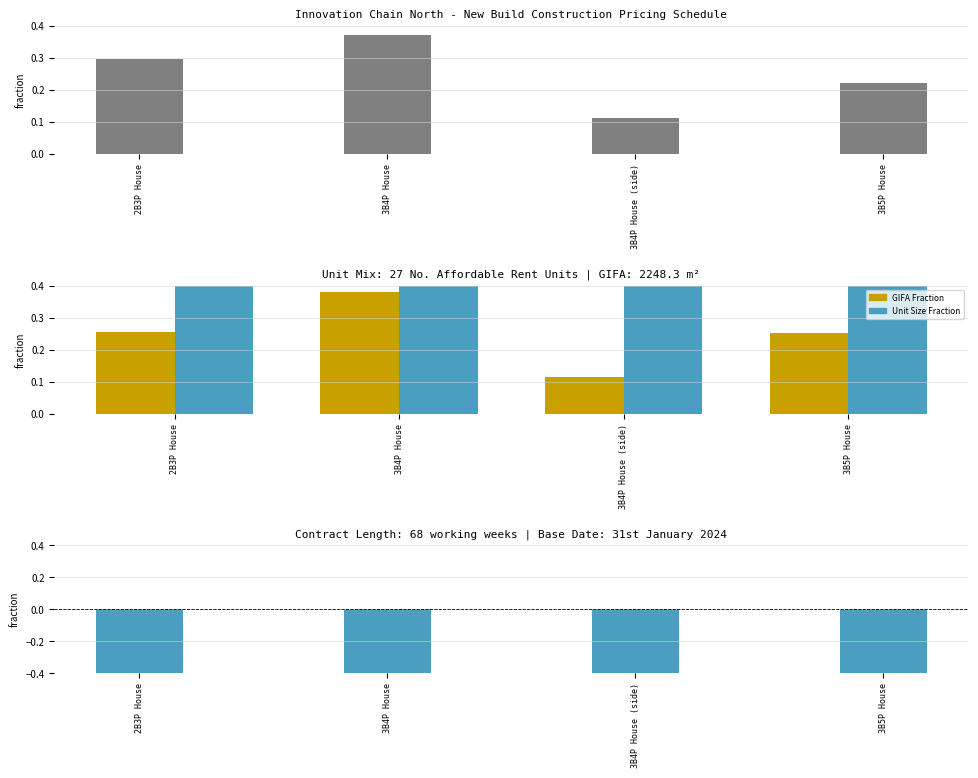

What is the average value of the Unit Size Fraction series?

0.9